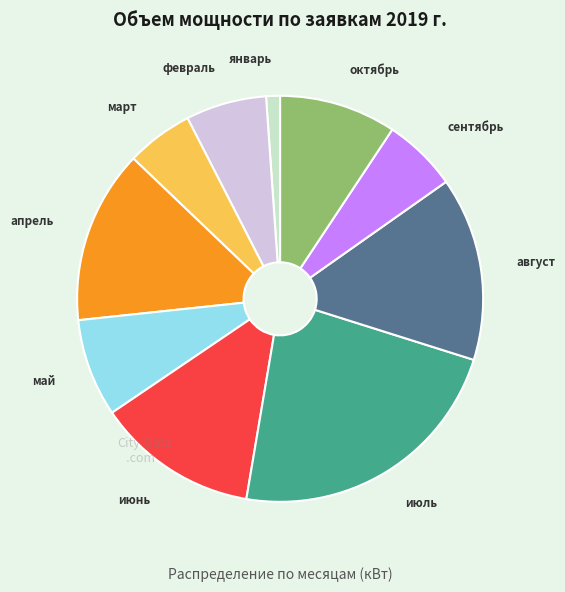

Does any single category account for the majority?

No